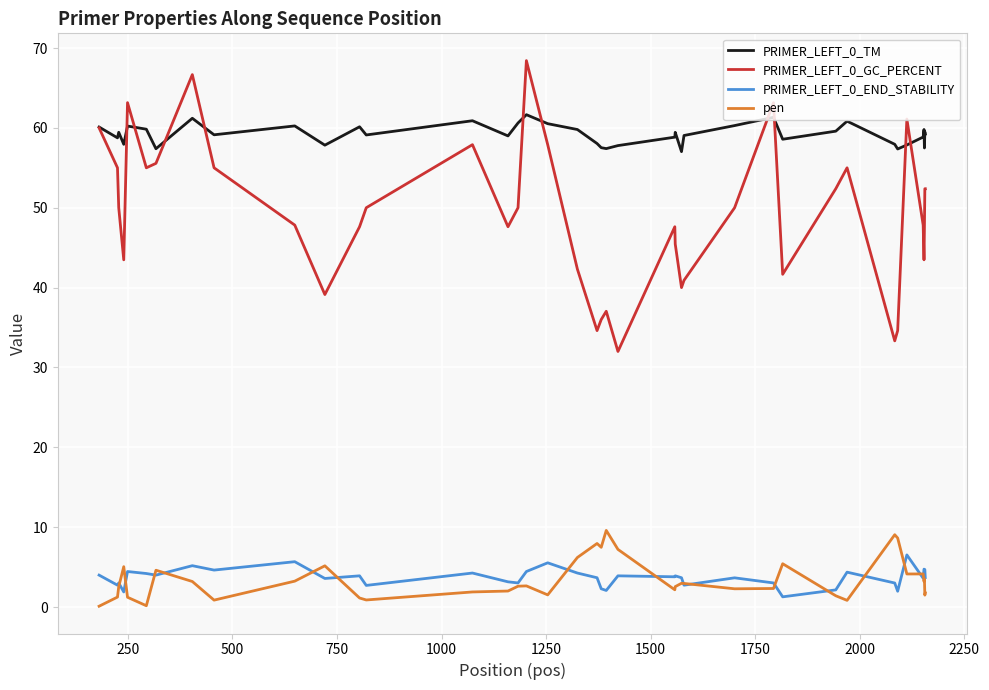

Does the chart display data point markers on the line(s)?

No